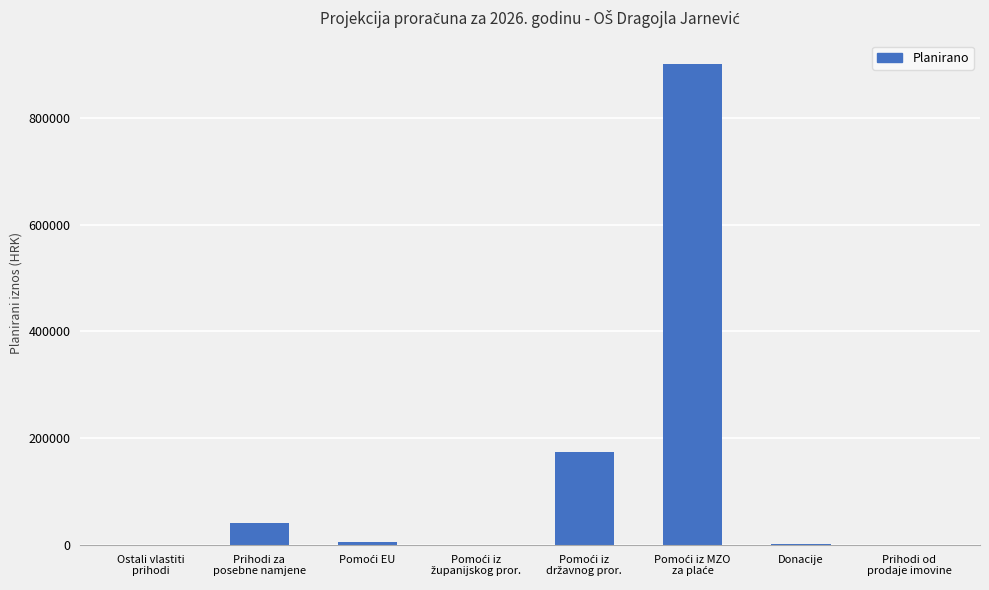

What is the greatest value displayed?

900000